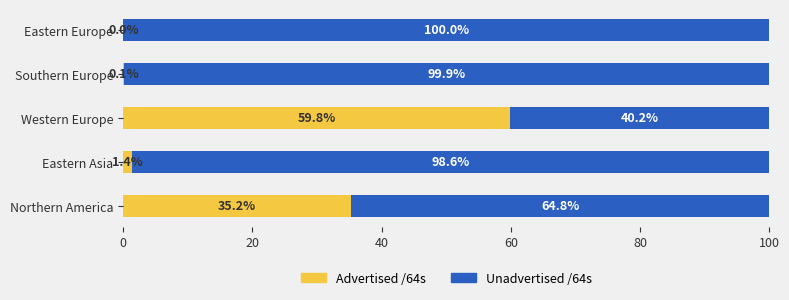

What is the total value across all series at Southern Europe?

100.0